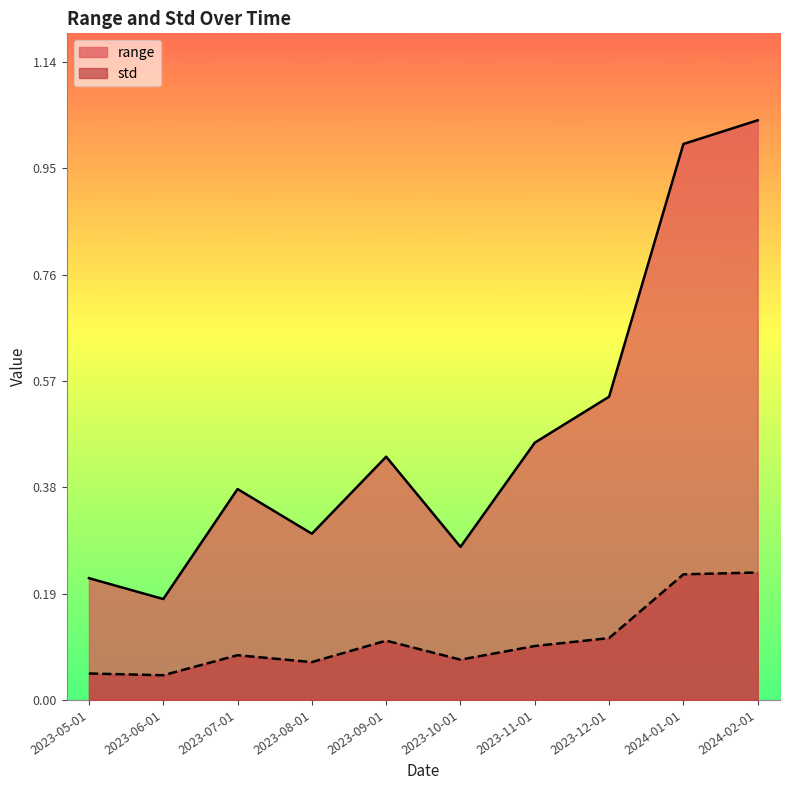

What is the average value of the std series?

0.1